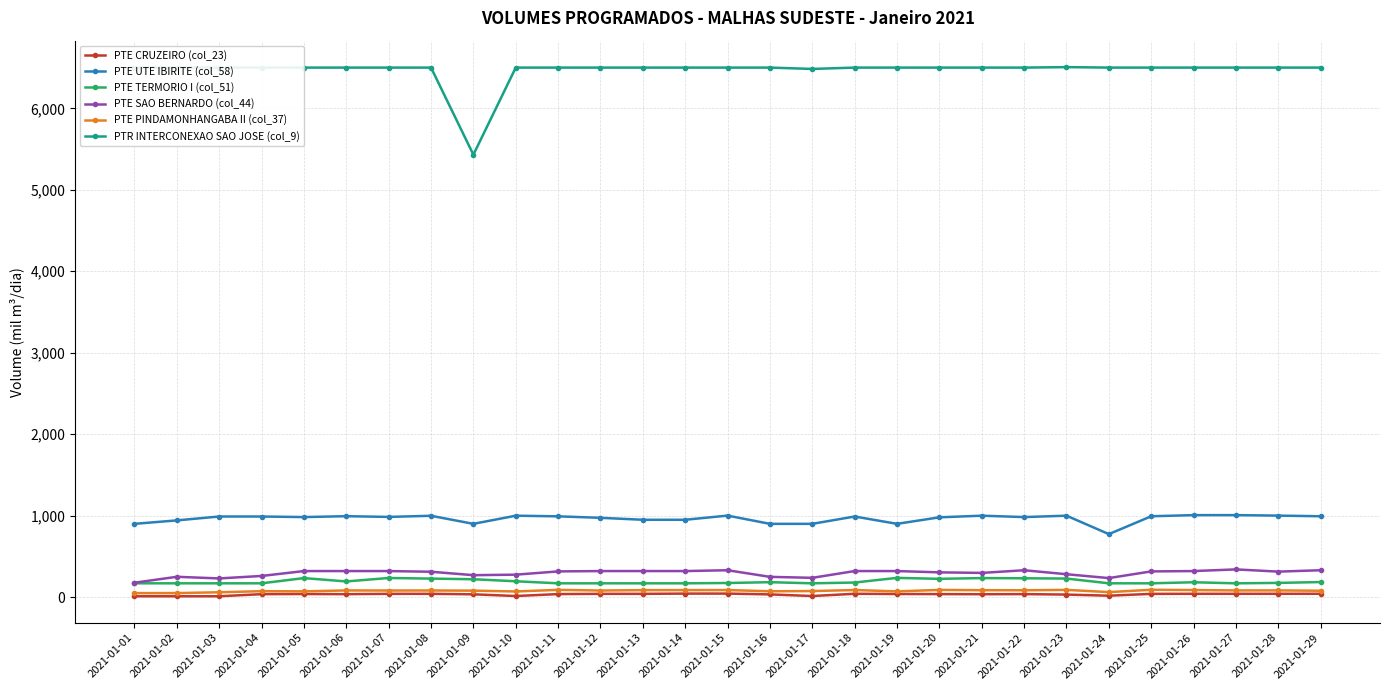

Which series has the largest total across all categories?

PTR INTERCONEXAO SAO JOSE (col_9)